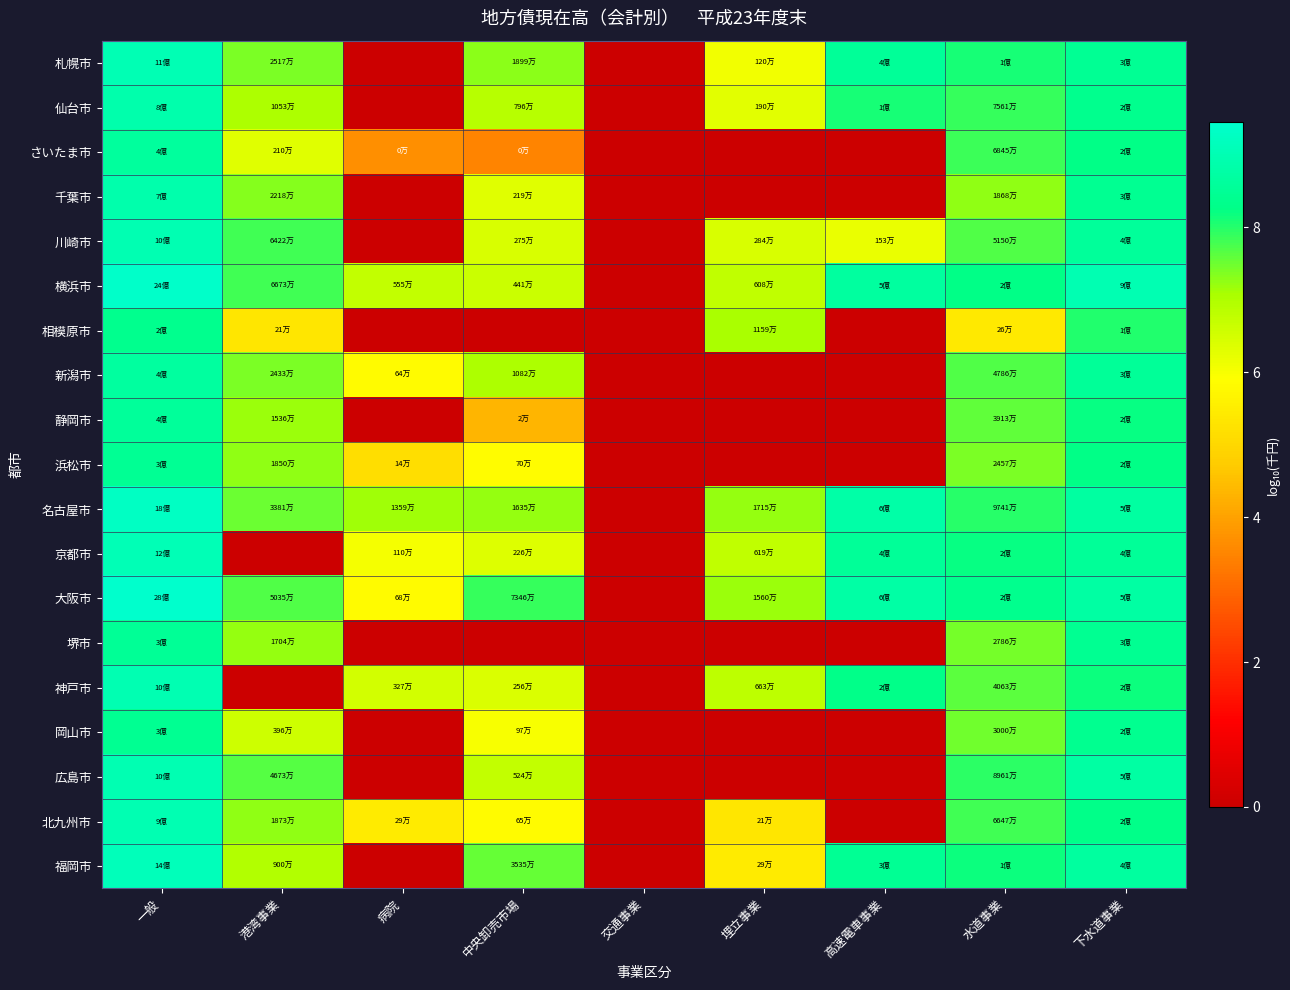

At how many categories does at least one series exceed 8?

4